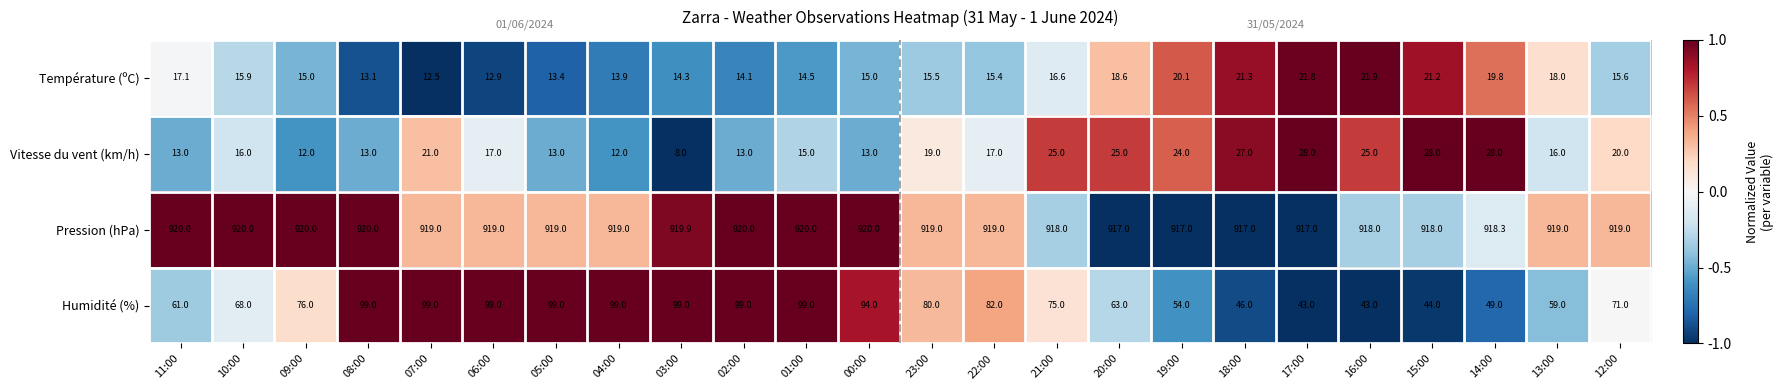

At which label does Pression (hPa) first exceed 919?

11:00